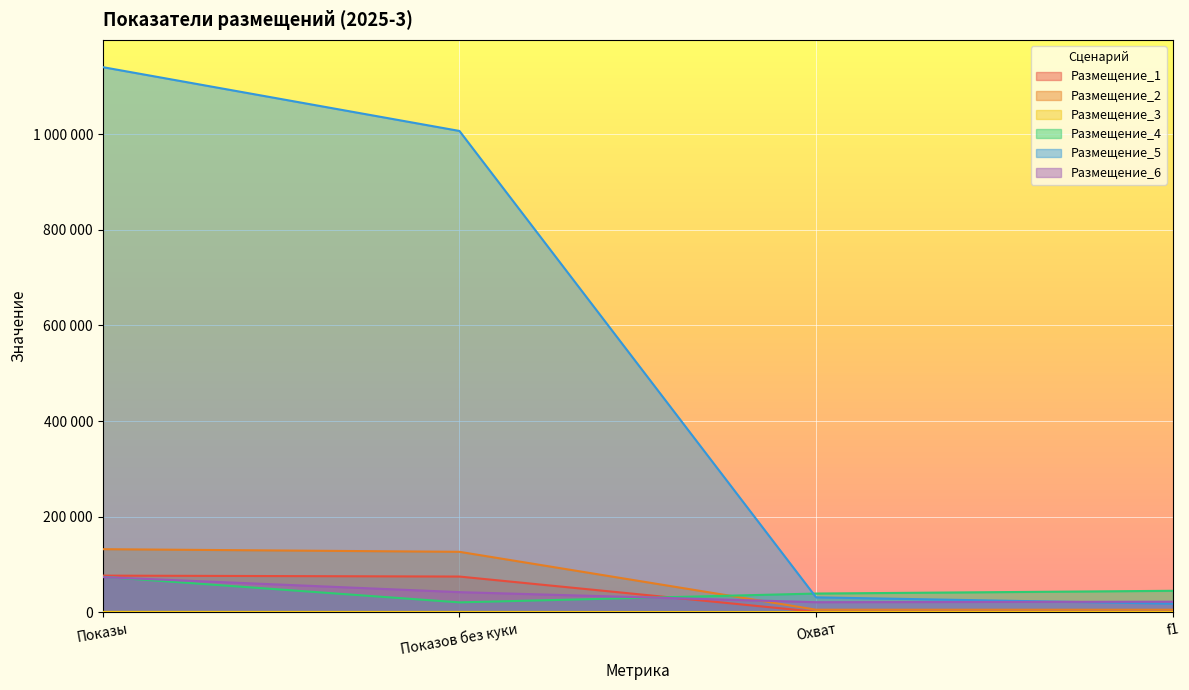

Does the chart display data point markers on the line(s)?

No